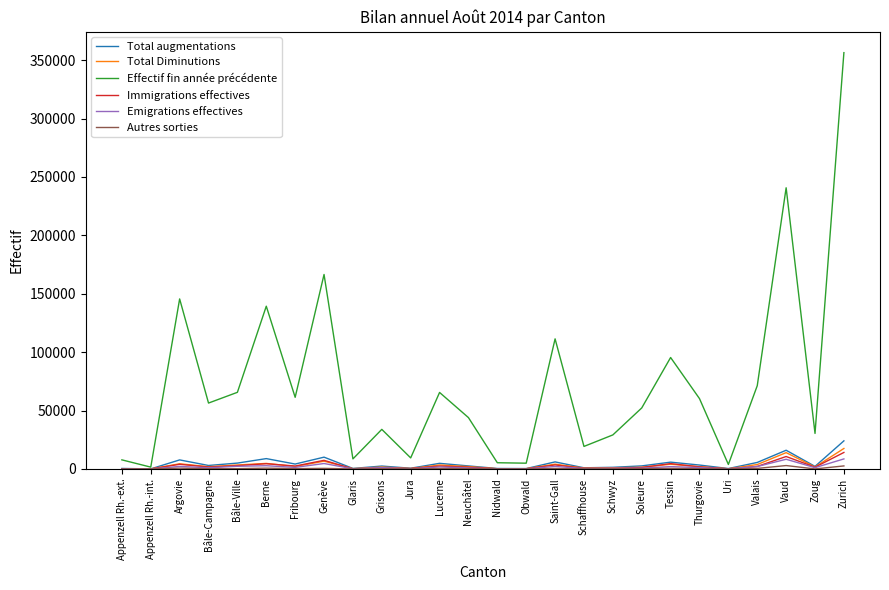

At which category does the chart reach its peak across all series?

Zurich